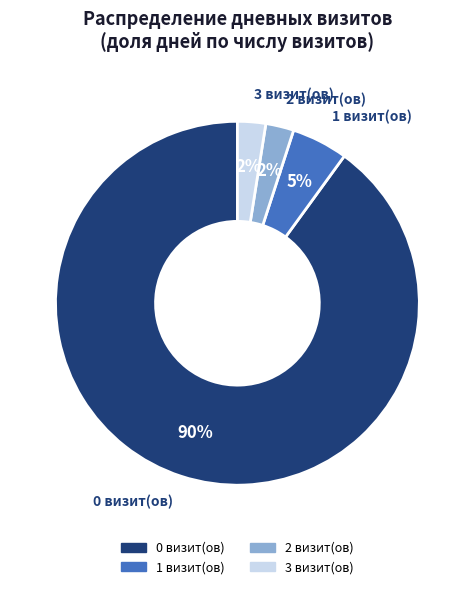

Is the sum of 0 and 2 greater than half?

Yes